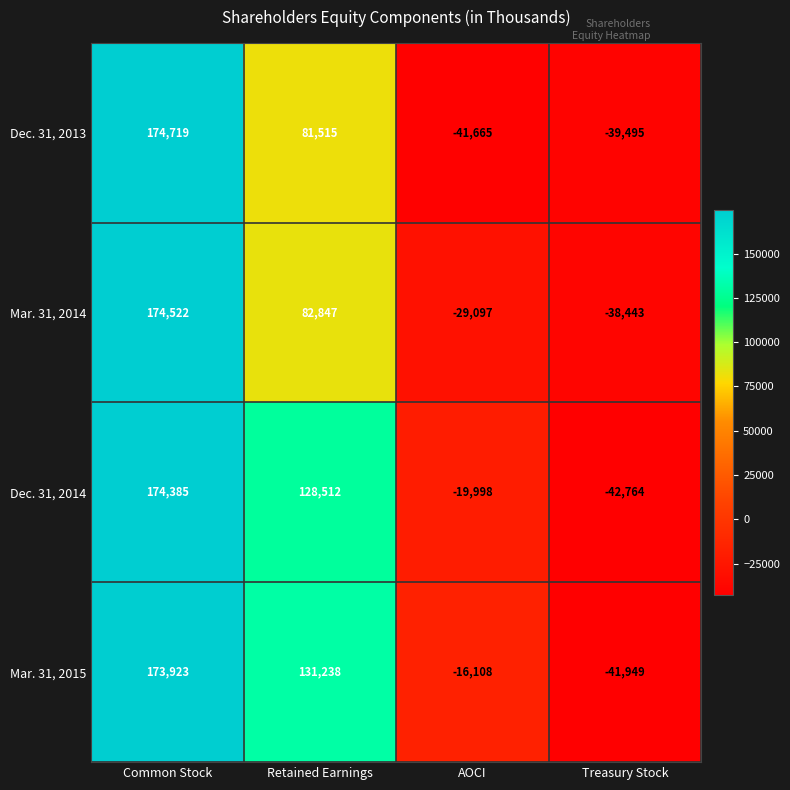

How many negative values does the Dec. 31, 2013 series have?

2